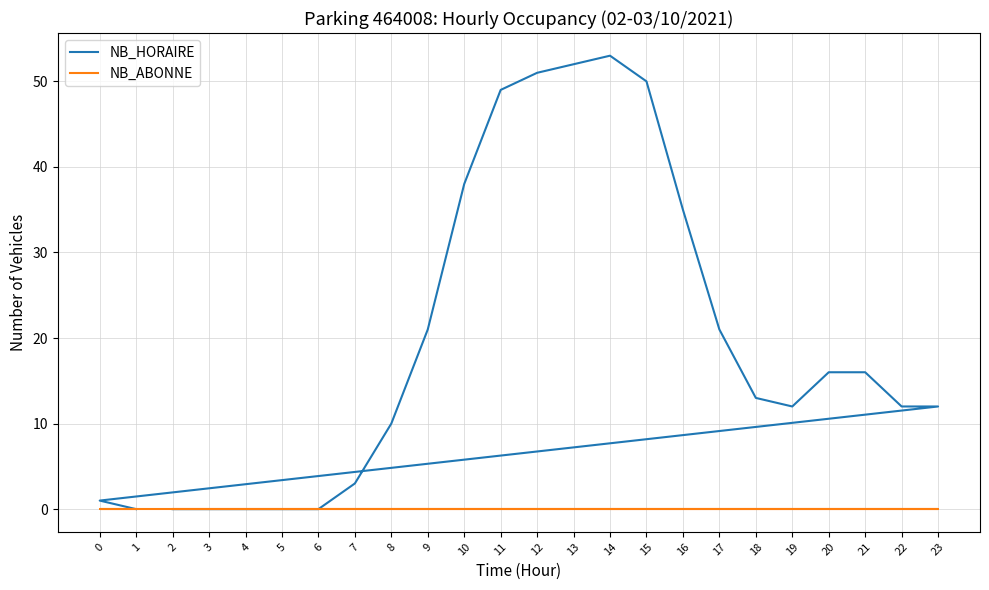

What are all the series names shown in the legend?

NB_HORAIRE, NB_ABONNE